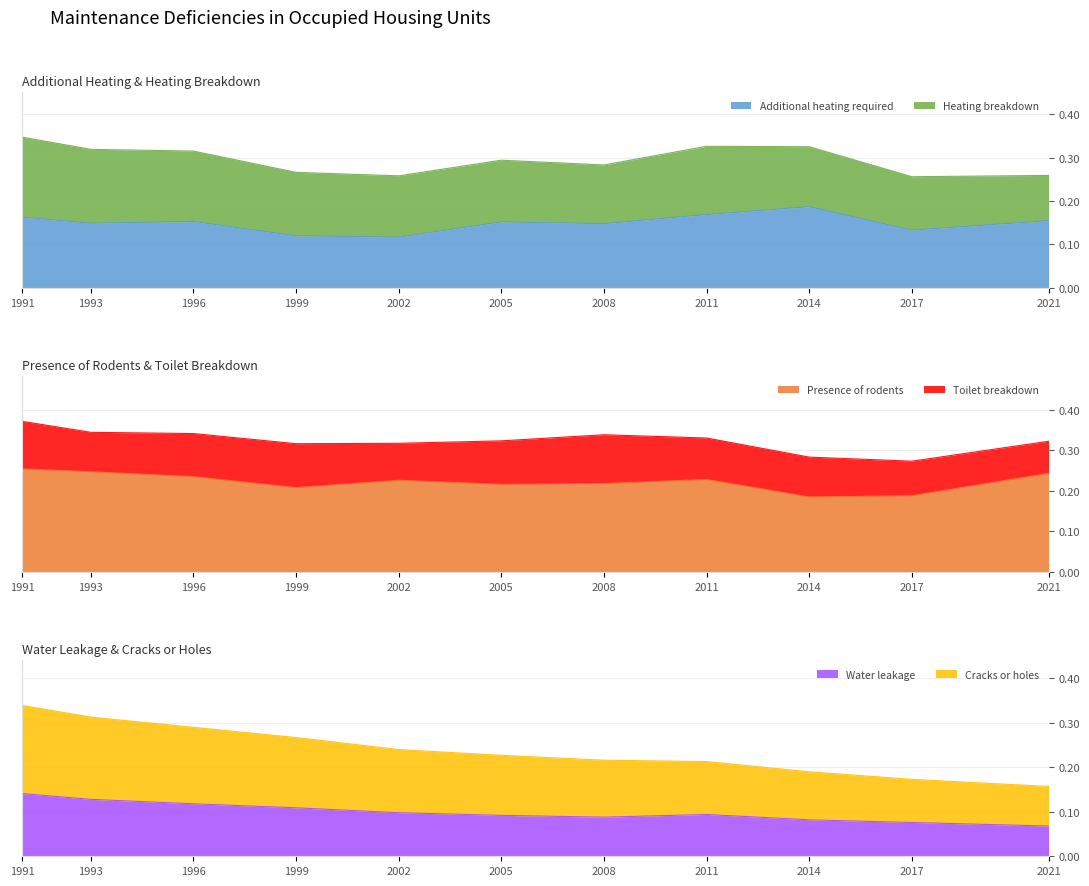

Which series has the widest spread of values?

Cracks or holes